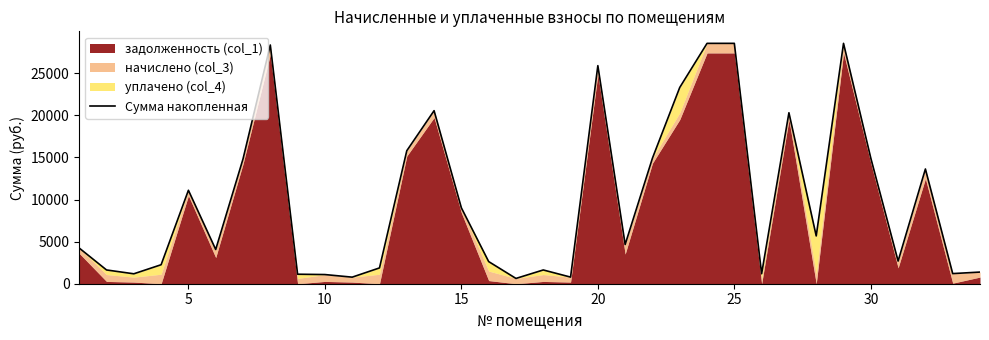

What is the value of the 29th point from the left?

28540.0